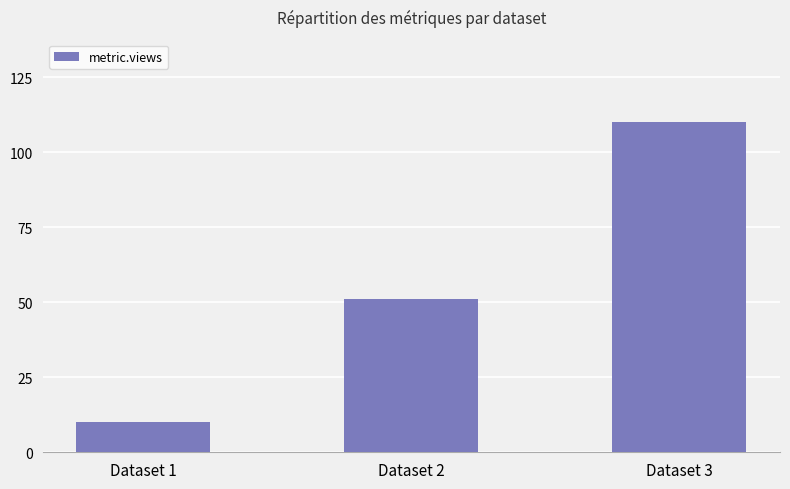

How many values are between 10 and 110?

3